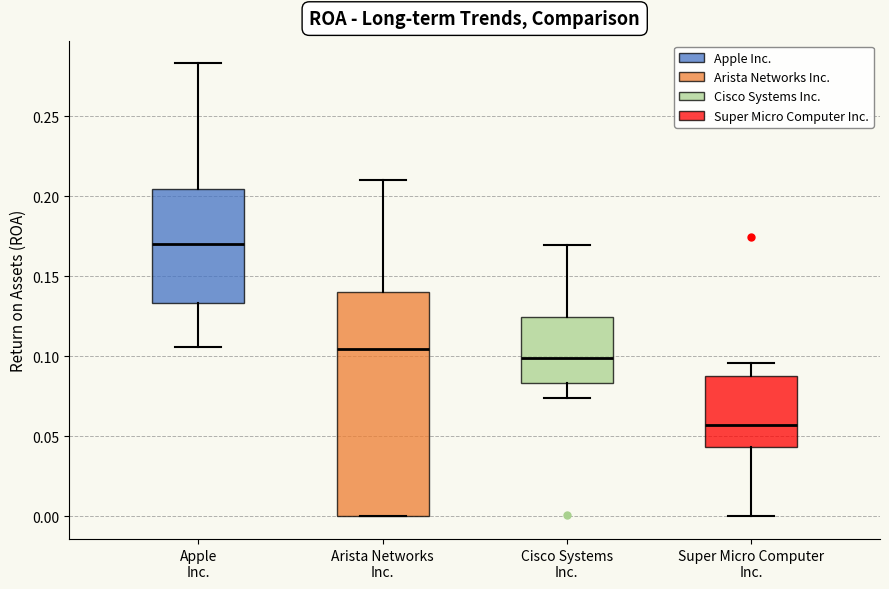

Reading left to right, read every box against the y-axis: the position of its median line, the range the box covers, and the ends of its whiskers. The values are not printed on the chart, so give them approximately, as read against the axis.

Apple Inc.: median 0.170, box 0.135 to 0.205, whiskers 0.105 to 0.285
Arista Networks Inc.: median 0.105, box 0.000 to 0.140, whiskers 0.000 to 0.210
Cisco Systems Inc.: median 0.100, box 0.085 to 0.125, whiskers 0.075 to 0.170
Super Micro Computer Inc.: median 0.055, box 0.045 to 0.090, whiskers 0.000 to 0.095